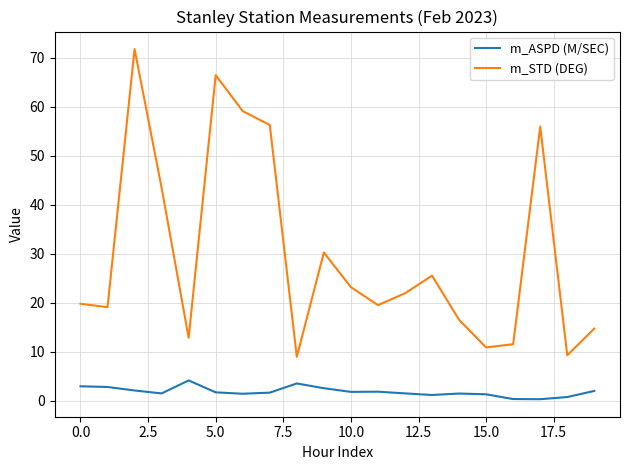

What is the maximum value for m_STD (DEG)?

71.8